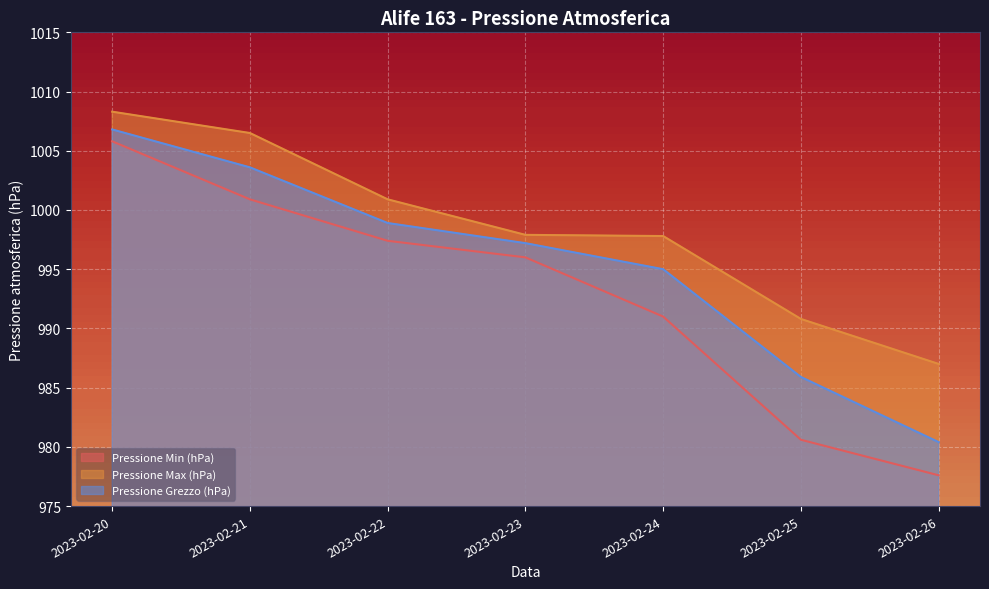

What is the greatest value displayed?

1008.3